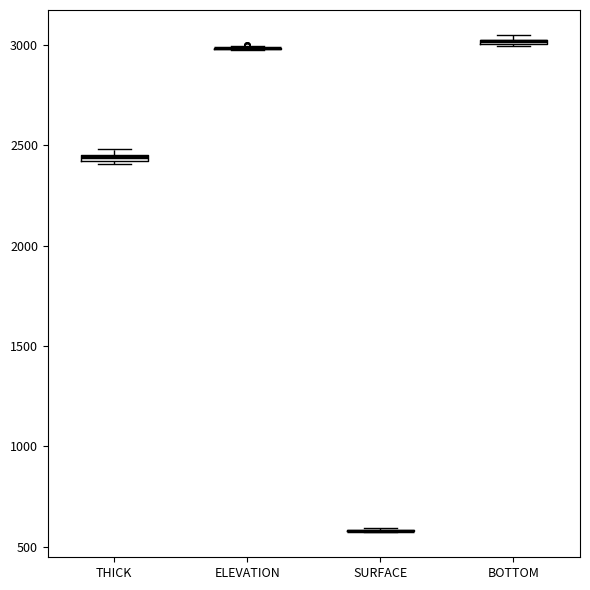

Where is the upper edge of the box for THICK on the y-axis? The values are not printed on the chart, so give them approximately, as read against the axis.

2450